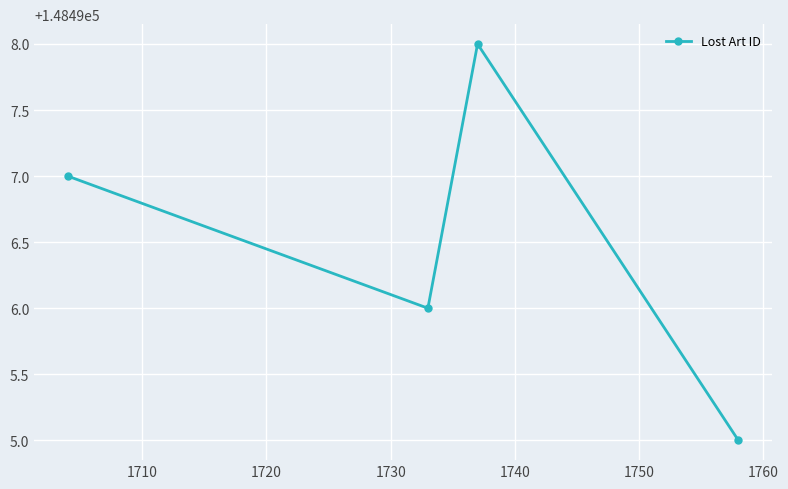

What is the smallest value displayed?

148495